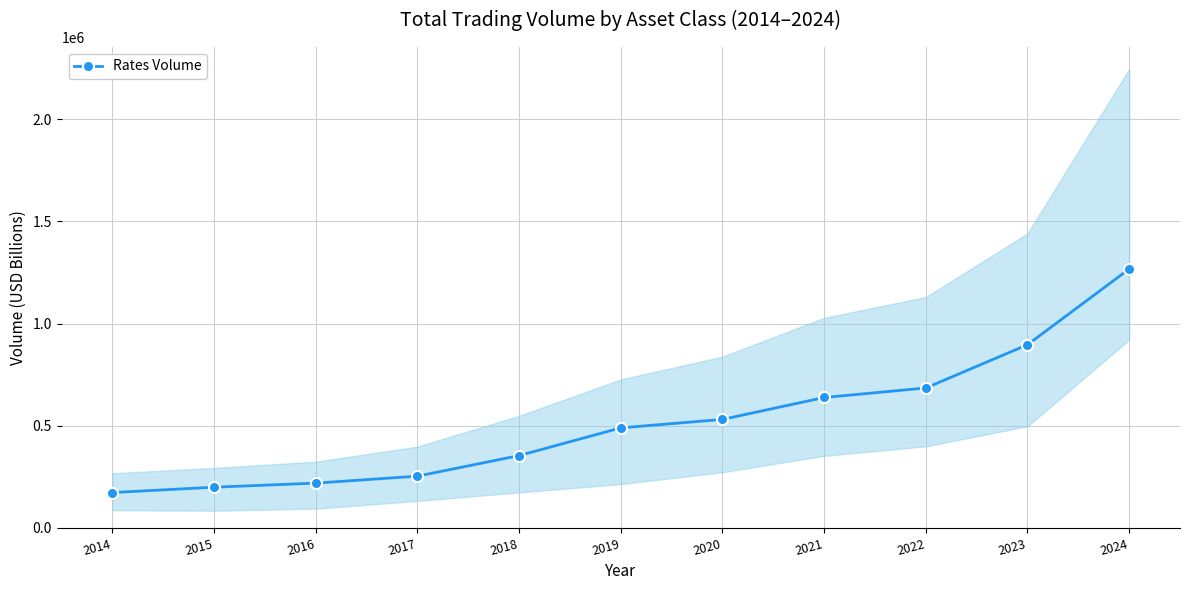

Reading left to right, list all the values displayed in this chart.

2014=173031.0	2015=199268.0	2016=219161.0	2017=253307.0	2018=353990.0	2019=489547.0	2020=530901.0	2021=638091.0	2022=684696.0	2023=896282.5	2024=1266896.0